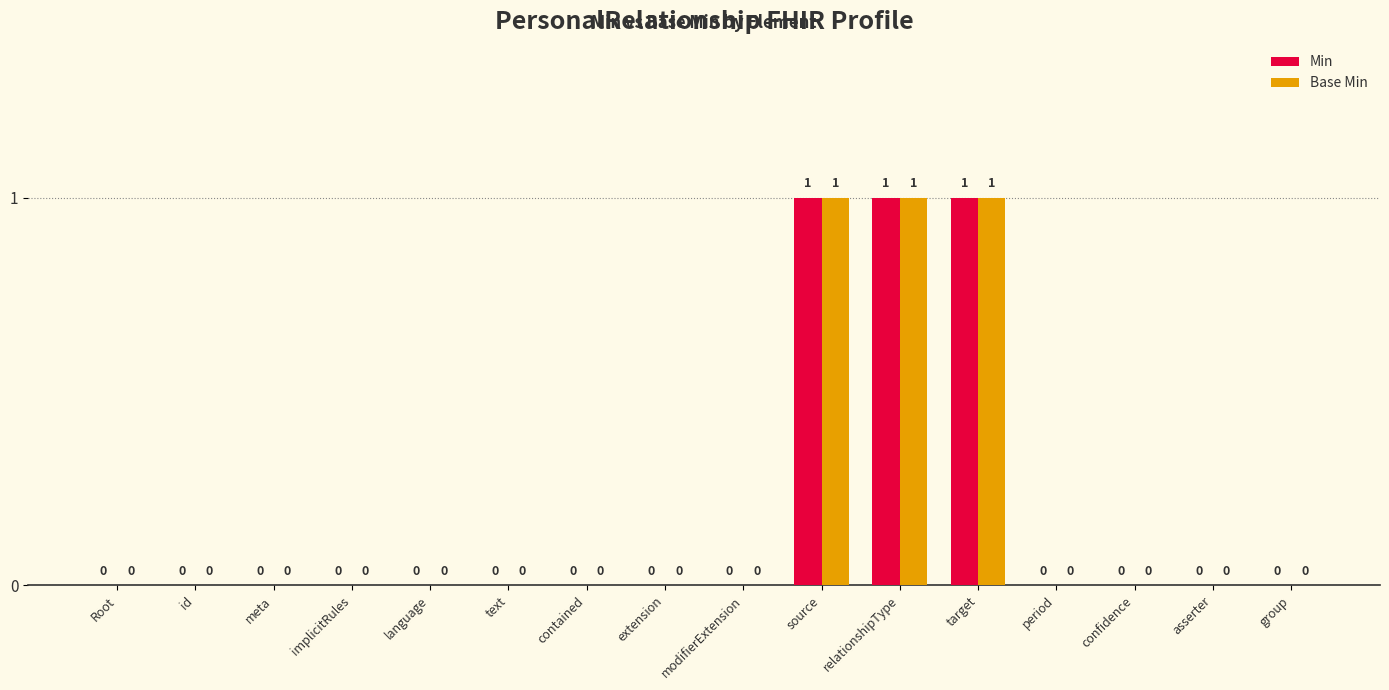

What is the sum of all Min values?

3